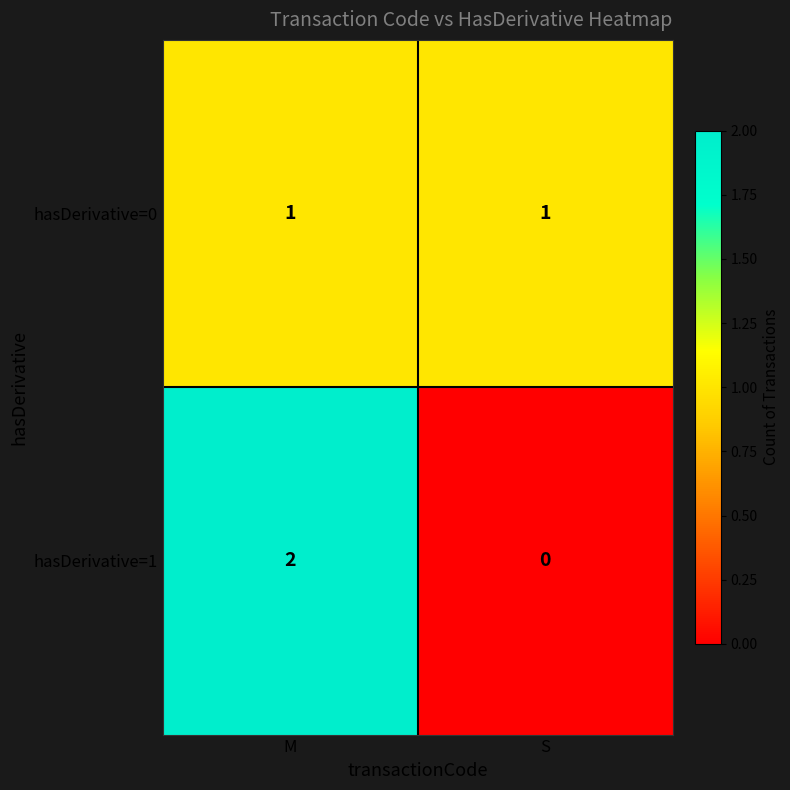

Rank the series by their maximum value, from highest to lowest.

hasDerivative=1, hasDerivative=0